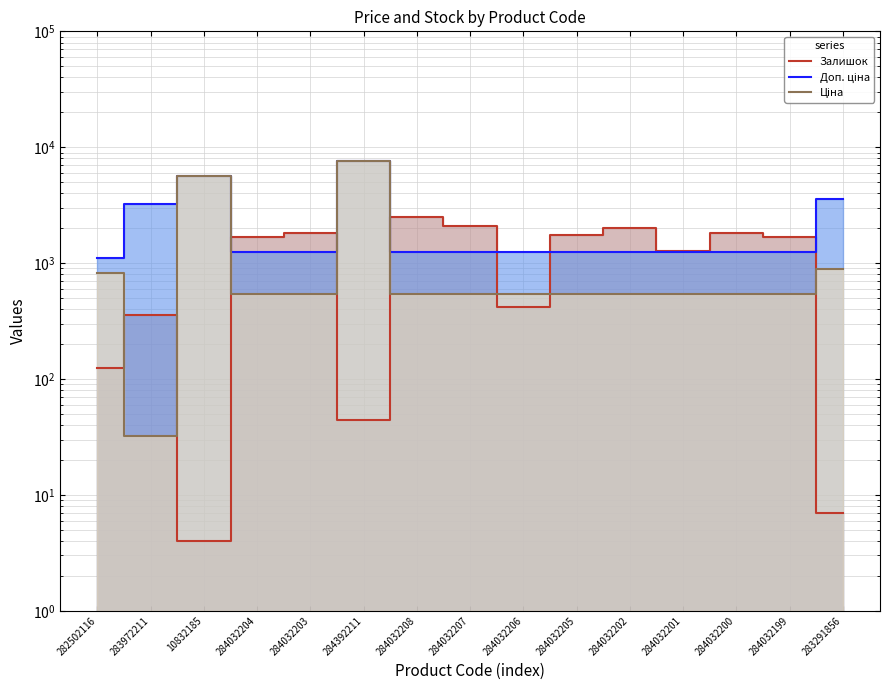

What is the average value of the Залишок series?

1169.9